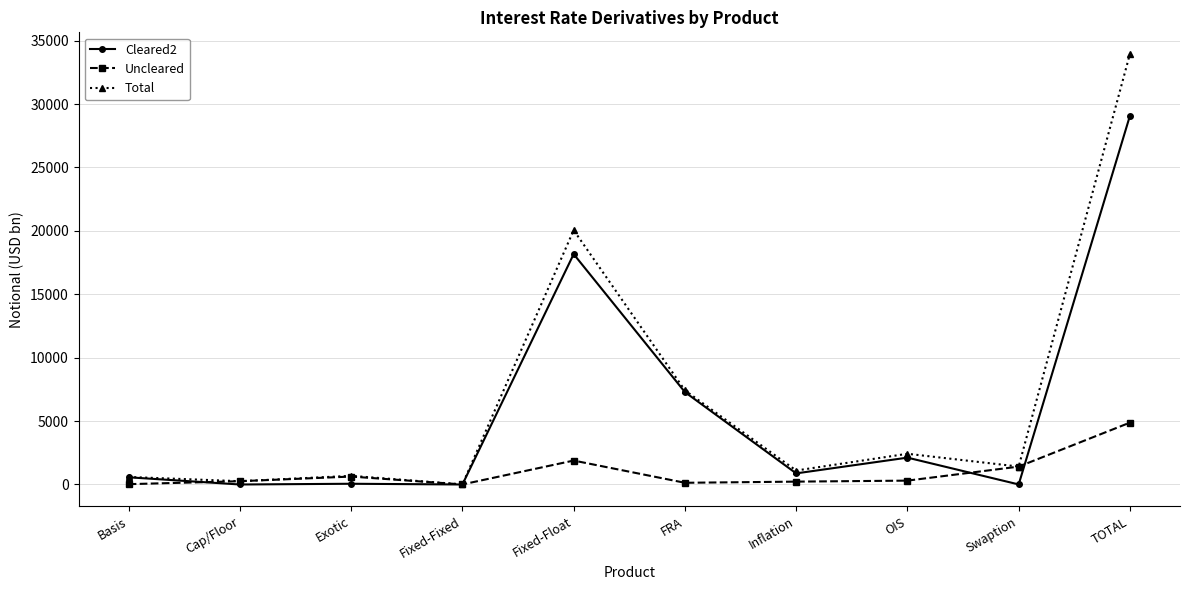

The value of Cleared2 at Cap/Floor is 0. True or false?

True